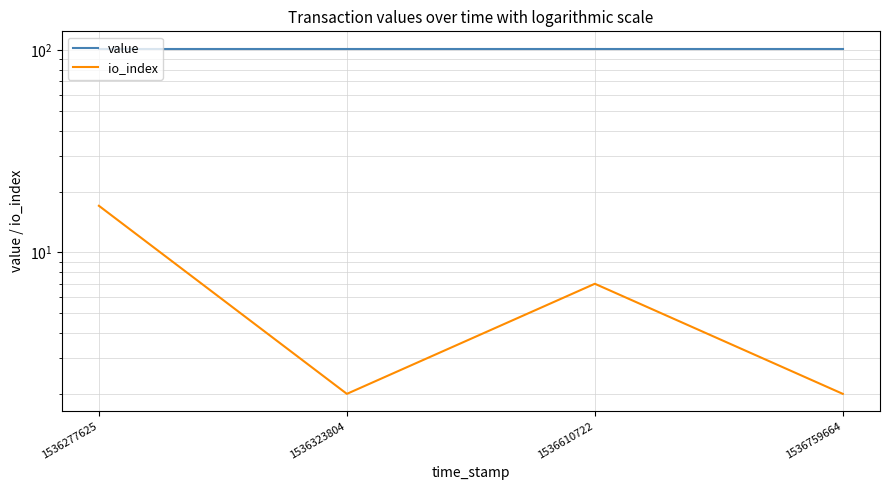

True or false: value and io_index intersect in this chart.

False